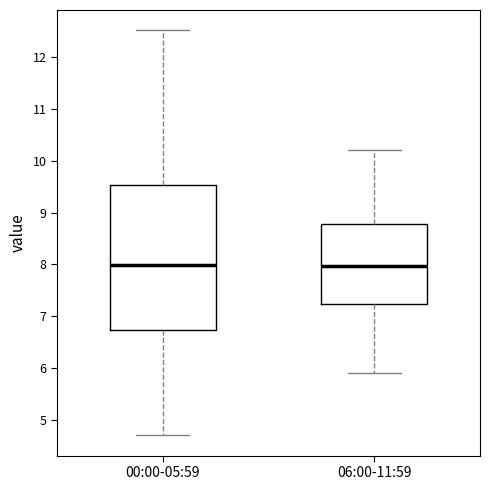

Reading left to right, transcribe this box plot: for each box, give where its median line is, the range the box spans, and where its two whiskers end, as read against the y-axis. The values are not printed on the chart, so give them approximately, as read against the axis.

00:00-05:59: median 8.0, box 6.7 to 9.5, whiskers 4.7 to 12.5
06:00-11:59: median 8.0, box 7.2 to 8.8, whiskers 5.9 to 10.2